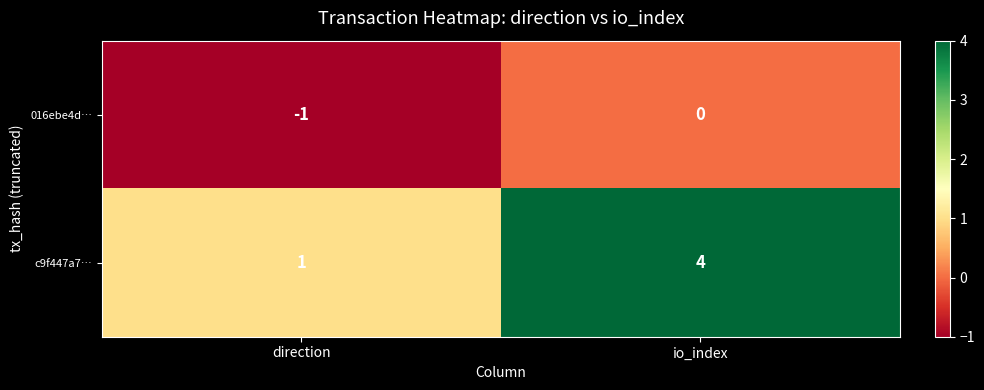

Rank the series by their average value, from lowest to highest.

016ebe4d…, c9f447a7…